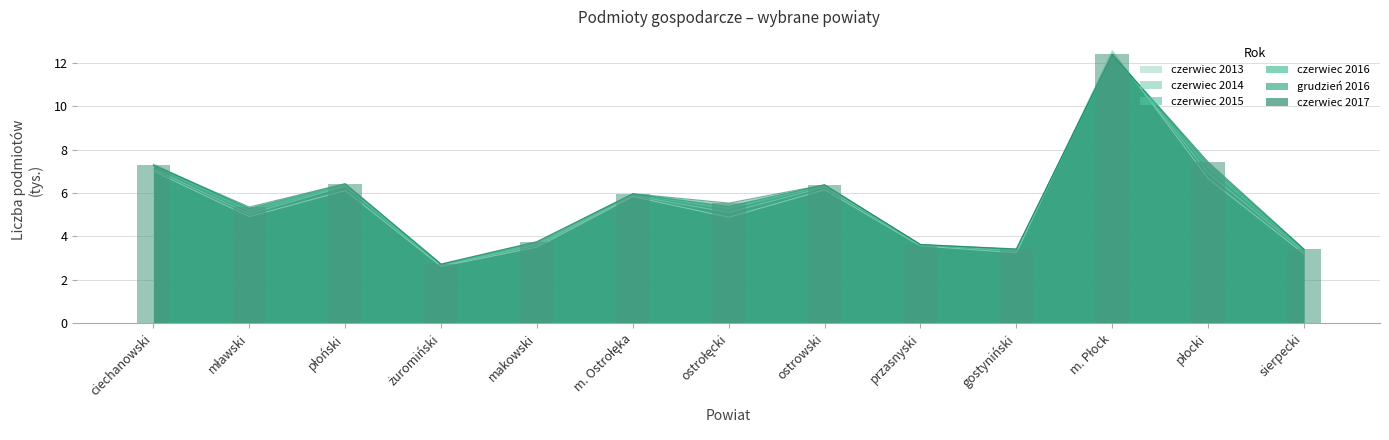

Reading right to left, list all the values displayed in this chart.

czerwiec 2013: sierpecki=3.2	płocki=6.7	m. Płock=12.6	gostyniński=3.2	przasnyski=3.6	ostrowski=6.1	ostrołęcki=4.9	m. Ostrołęka=5.8	makowski=3.5	żuromiński=2.6	płoński=6.1	mławski=4.9	ciechanowski=7.0
czerwiec 2014: sierpecki=3.3	płocki=6.9	m. Płock=12.5	gostyniński=3.3	przasnyski=3.6	ostrowski=6.3	ostrołęcki=5.1	m. Ostrołęka=5.9	makowski=3.6	żuromiński=2.6	płoński=6.3	mławski=5.0	ciechanowski=7.1
czerwiec 2015: sierpecki=3.4	płocki=7.2	m. Płock=12.4	gostyniński=3.4	przasnyski=3.6	ostrowski=6.3	ostrołęcki=5.3	m. Ostrołęka=5.9	makowski=3.6	żuromiński=2.7	płoński=6.4	mławski=5.2	ciechanowski=7.3
czerwiec 2016: sierpecki=3.4	płocki=7.3	m. Płock=12.4	gostyniński=3.4	przasnyski=3.6	ostrowski=6.4	ostrołęcki=5.4	m. Ostrołęka=6.0	makowski=3.7	żuromiński=2.7	płoński=6.4	mławski=5.3	ciechanowski=7.3
grudzień 2016: sierpecki=3.4	płocki=7.3	m. Płock=12.4	gostyniński=3.4	przasnyski=3.6	ostrowski=6.4	ostrołęcki=5.4	m. Ostrołęka=6.0	makowski=3.7	żuromiński=2.7	płoński=6.4	mławski=5.3	ciechanowski=7.3
czerwiec 2017: sierpecki=3.4	płocki=7.4	m. Płock=12.4	gostyniński=3.4	przasnyski=3.6	ostrowski=6.4	ostrołęcki=5.5	m. Ostrołęka=6.0	makowski=3.8	żuromiński=2.7	płoński=6.4	mławski=5.4	ciechanowski=7.3